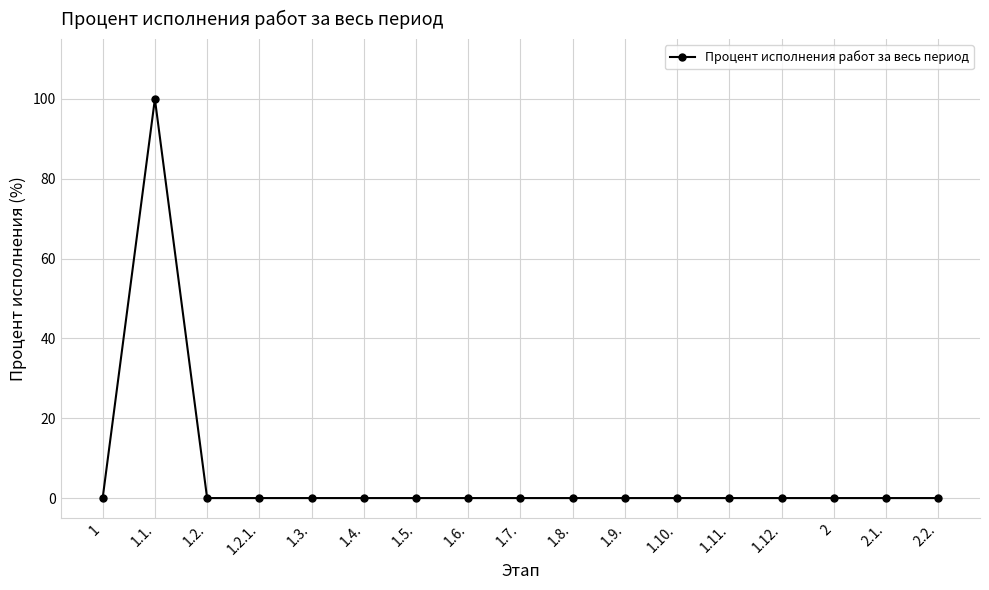

At which category does the data reach its first local peak?

1.1.